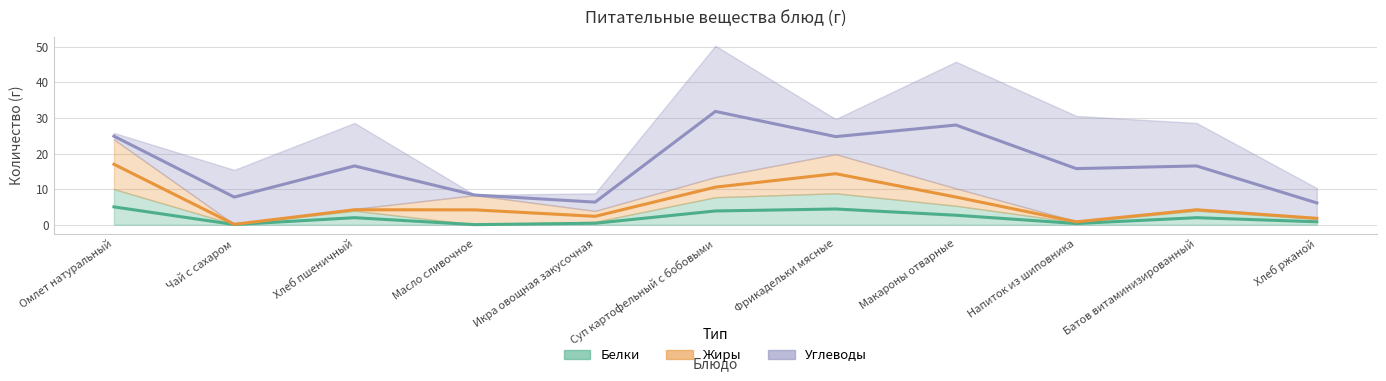

The Углеводы series shows 6.8 at Чай с сахаром. True or false?

False